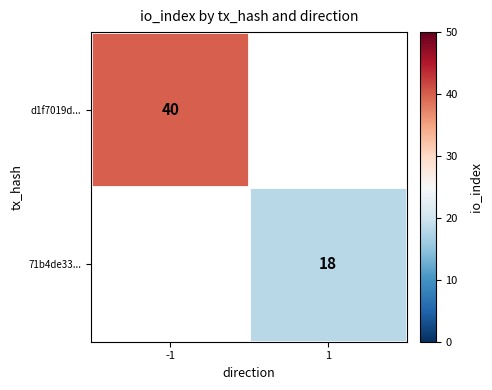

True or false: 71b4de33... has a value of 9 at 1.

False